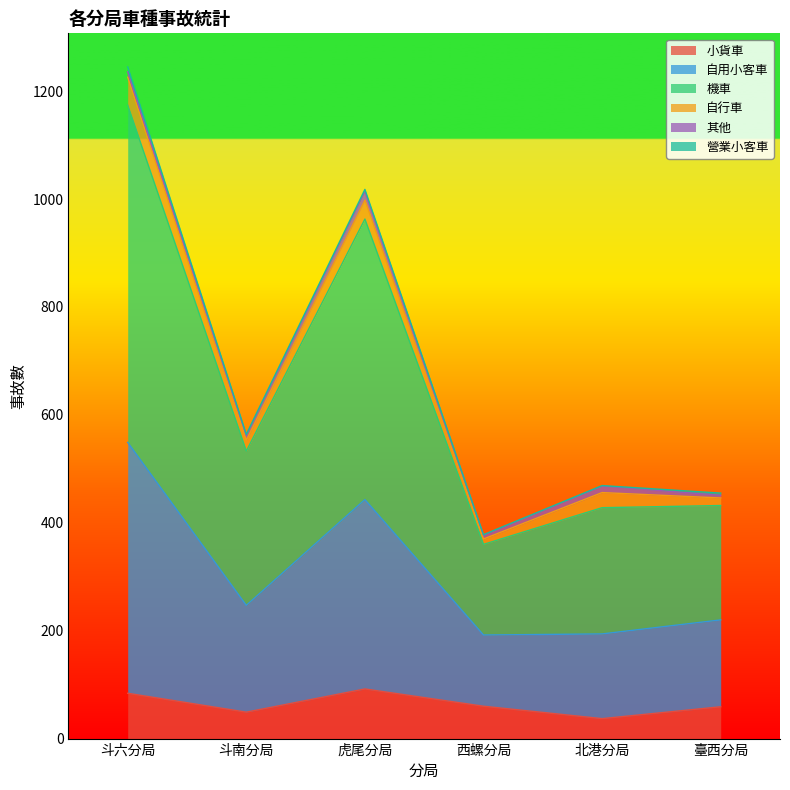

Is it true that 小貨車 equals 124 at 虎尾分局?

False